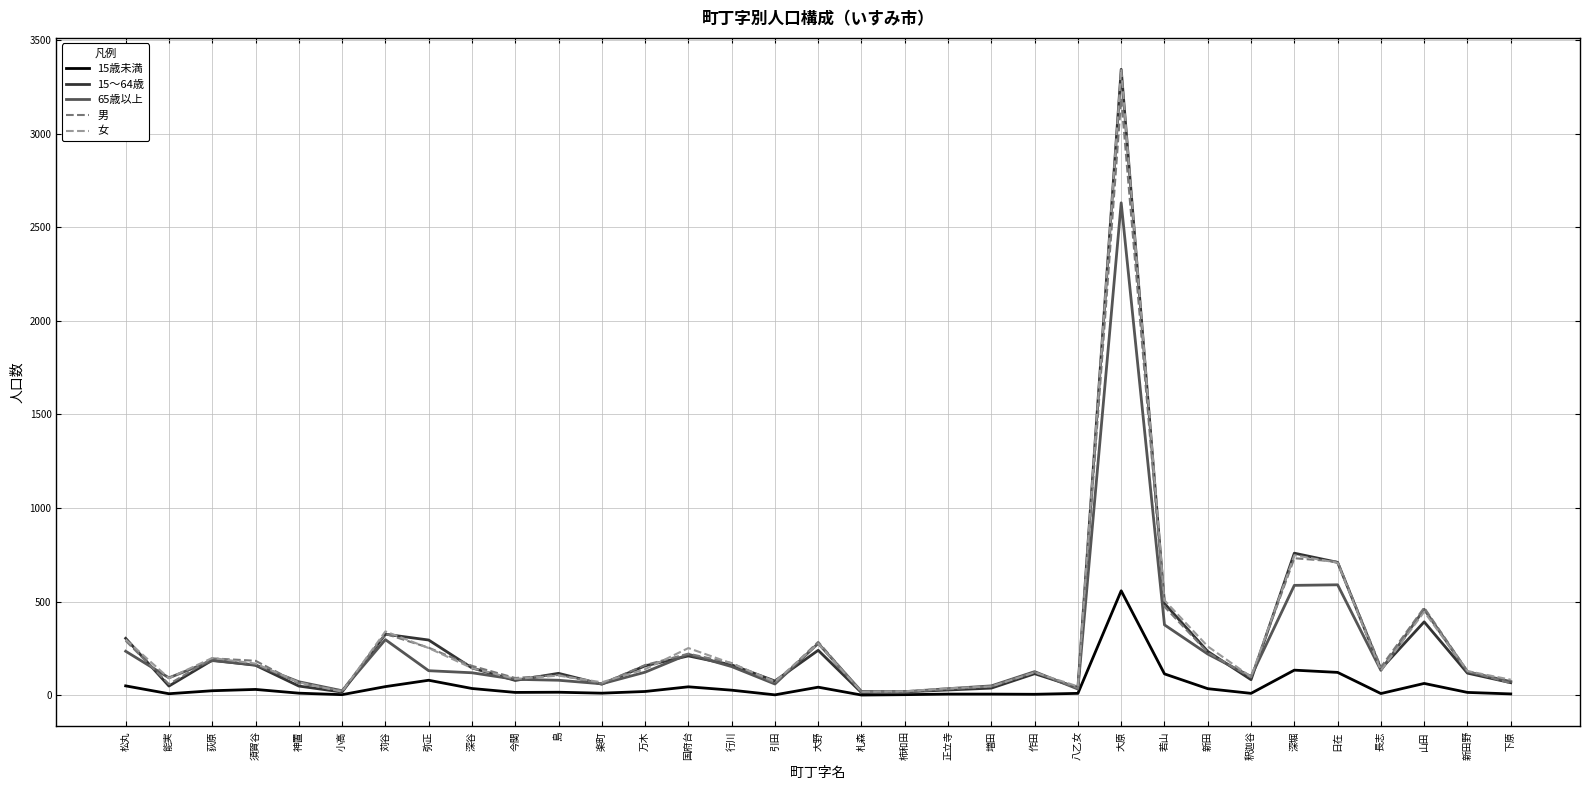

The 男 series shows 222 at 国府台. True or false?

True